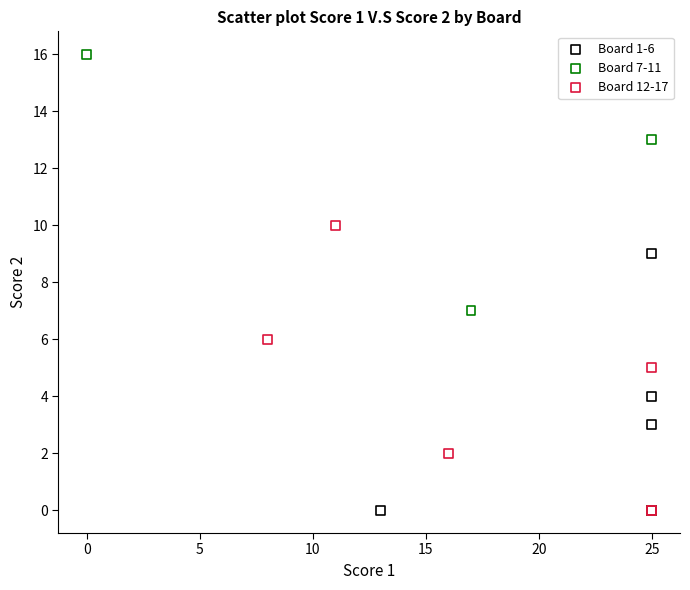

Which series contains the highest Y value?

Board 7-11